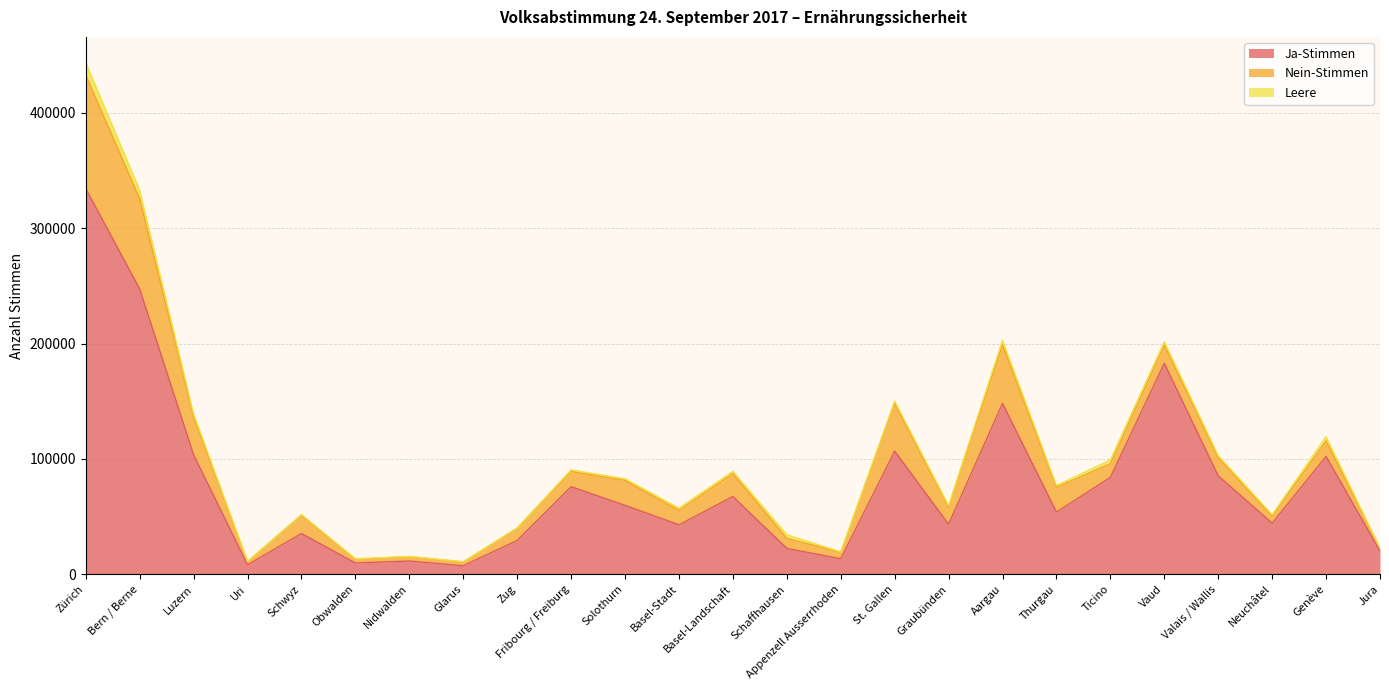

List the labels in order of Nein-Stimmen value, largest first.

Zürich, Bern / Berne, Aargau, St. Gallen, Luzern, Solothurn, Thurgau, Basel-Landschaft, Valais / Wallis, Vaud, Schwyz, Graubünden, Genève, Fribourg / Freiburg, Basel-Stadt, Ticino, Zug, Schaffhausen, Neuchâtel, Appenzell Ausserrhoden, Nidwalden, Obwalden, Glarus, Uri, Jura